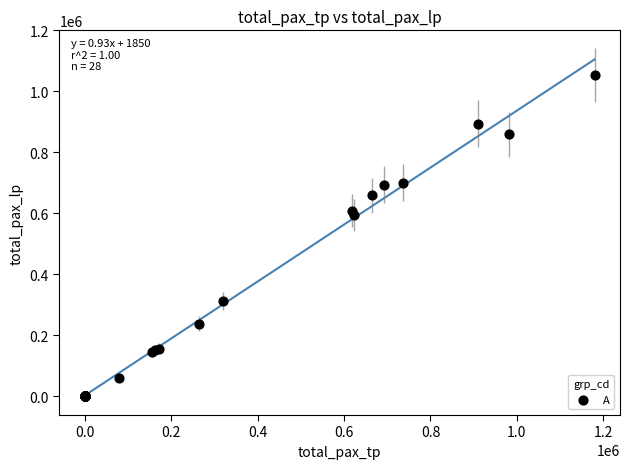

What Y value in the scatter plot is closest to 526691?

592701